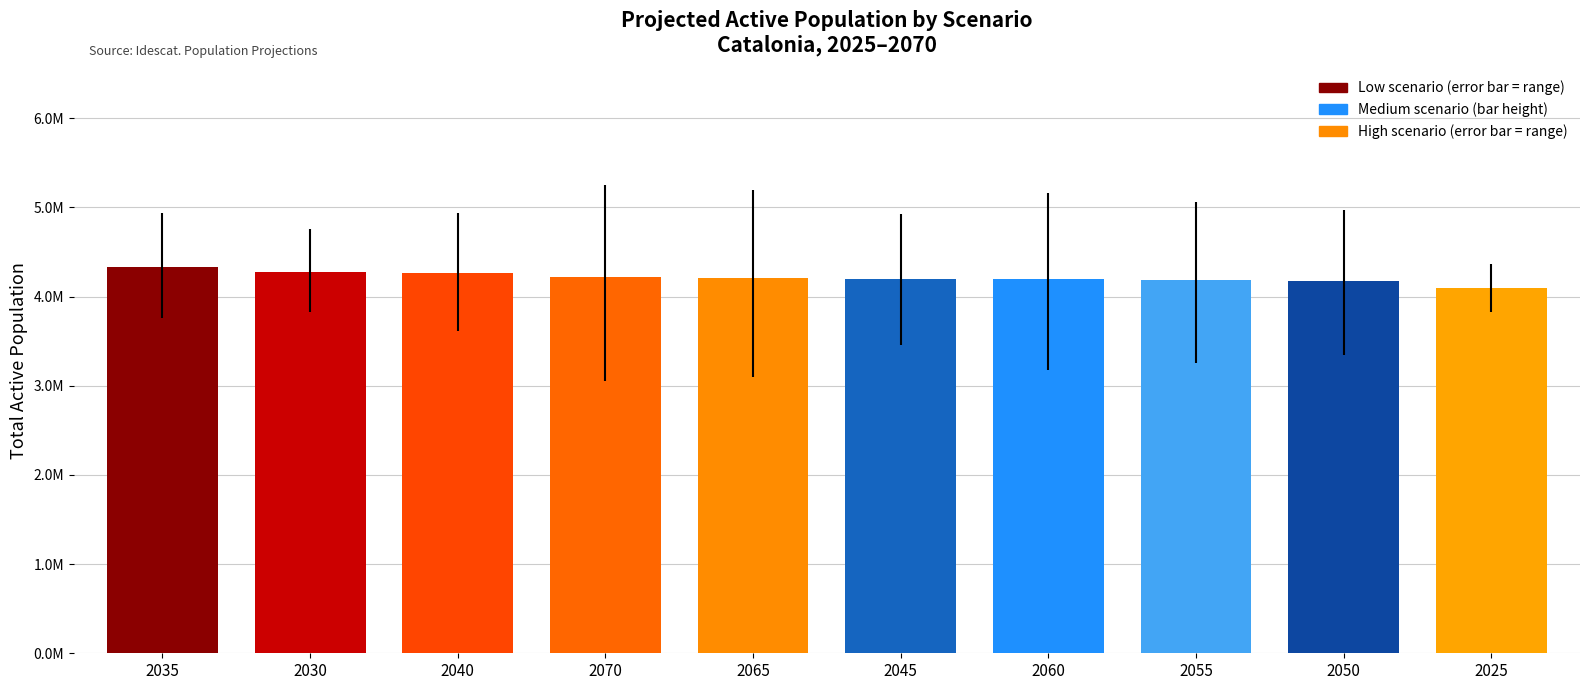

Does the chart contain any negative values?

No